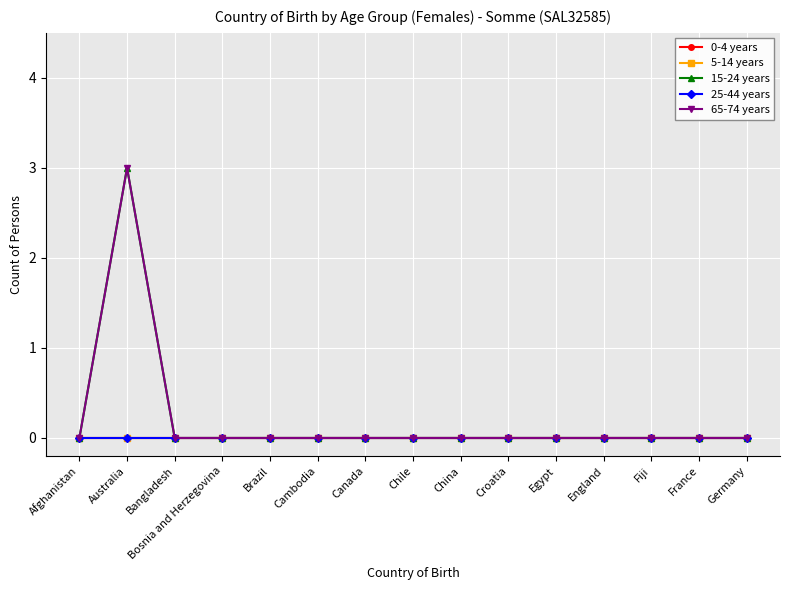

Does the chart have visible grid lines?

Yes